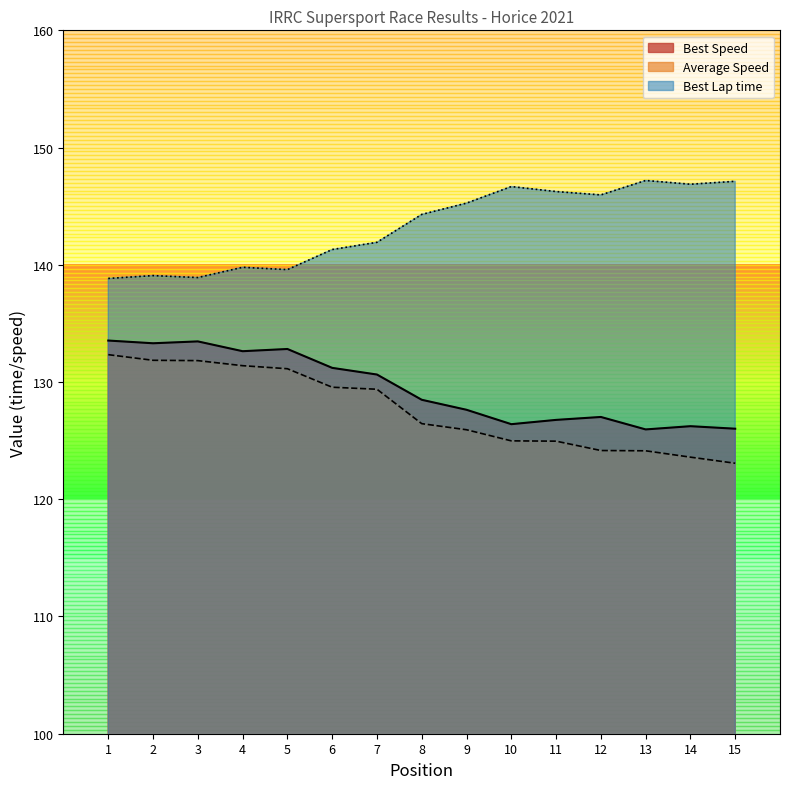

How many interior local peaks does the Best Lap time series have?

4